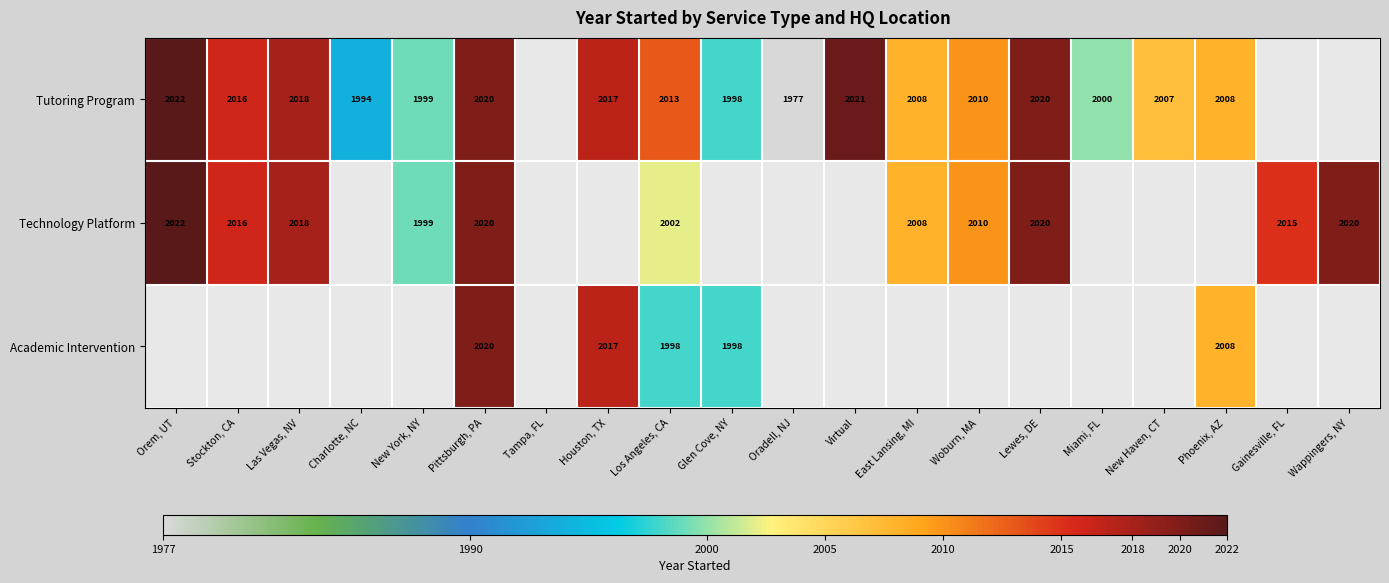

What is the difference between the Tutoring Program values at Las Vegas, NV and Woburn, MA?

8